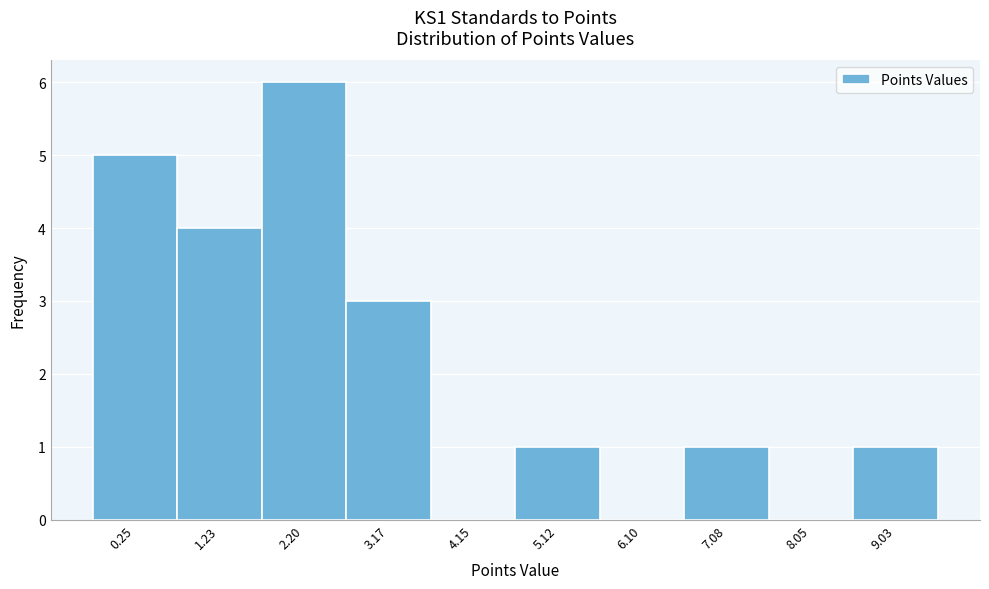

Reading left to right, extract all data points from this chart.

0.25=5	1.23=4	2.20=6	3.17=3	4.15=0	5.12=1	6.10=0	7.08=1	8.05=0	9.03=1